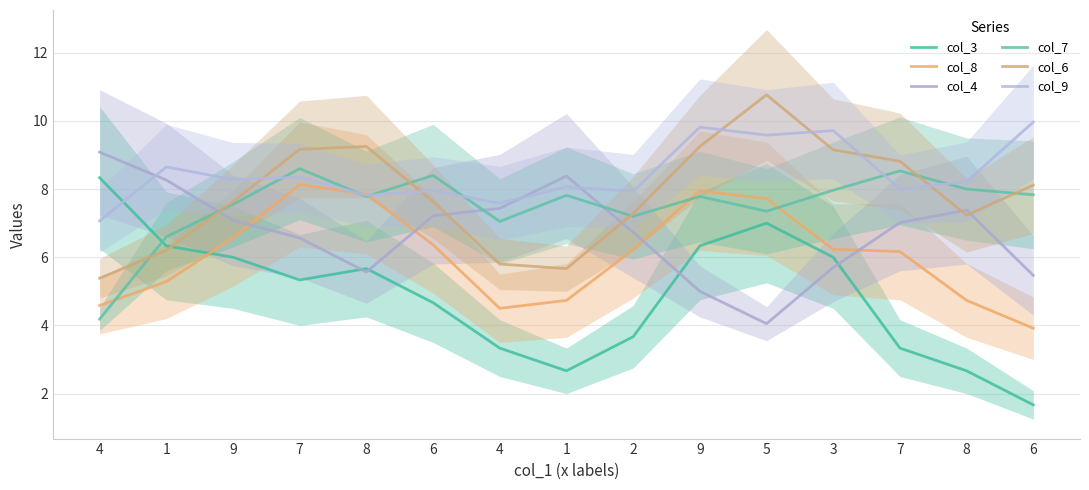

Which series changed the most between 4 and 1?

col_4